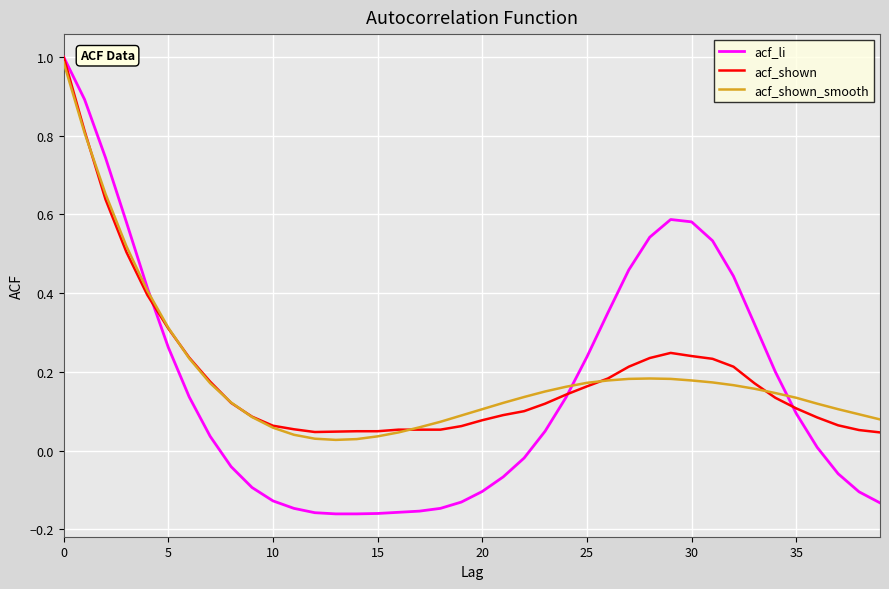

Which series has the widest spread of values?

acf_li